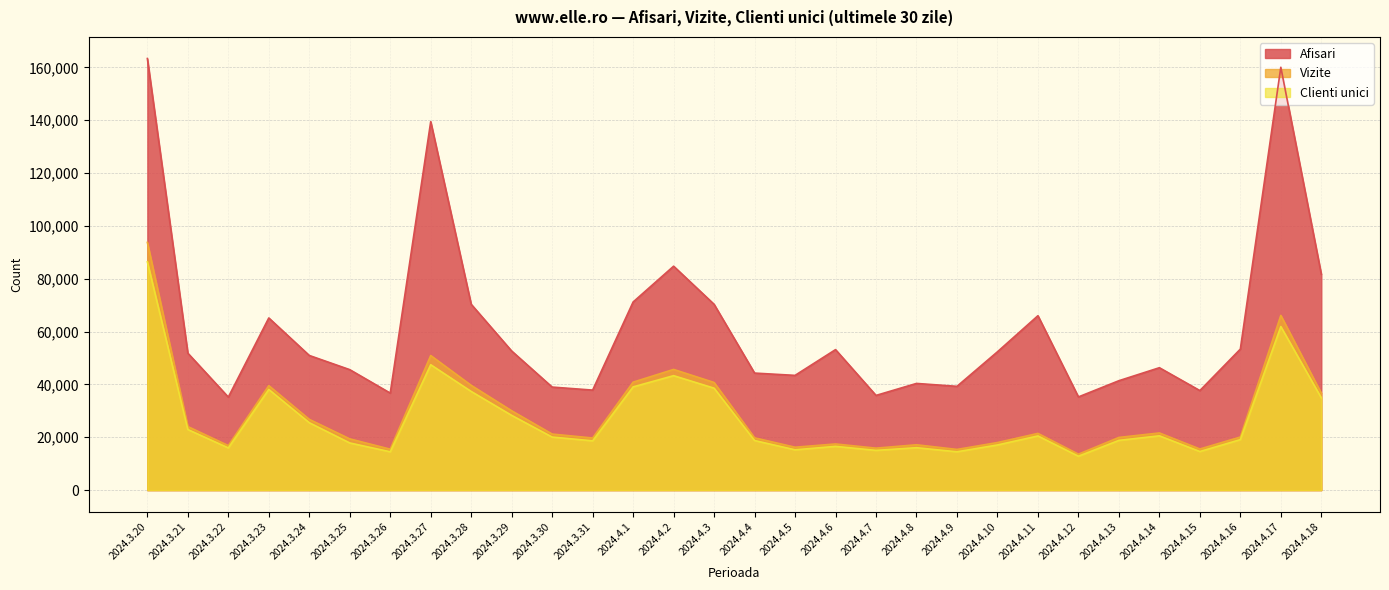

At how many categories does at least one series exceed 82013?

4